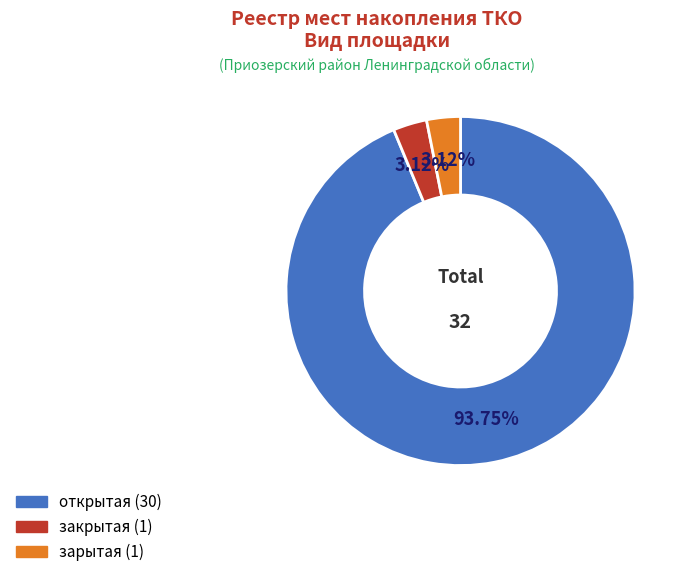

Is it true that зарытая is 17% of the pie?

False